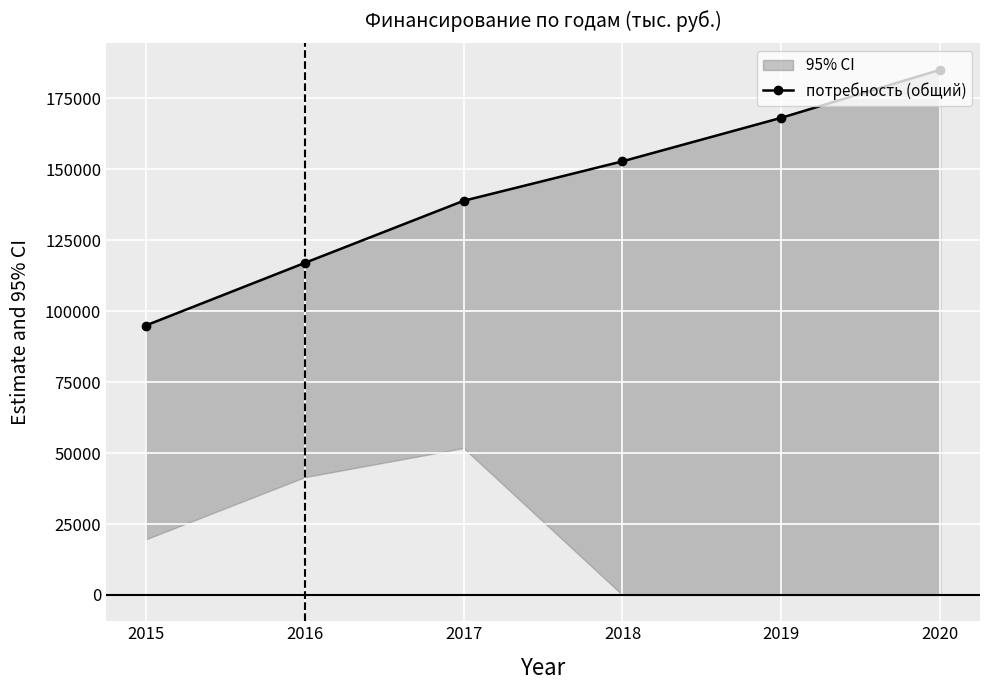

Reading left to right, list all the values displayed in this chart.

94910.1	116935.4	138825.8	152733.9	168074.0	184997.4